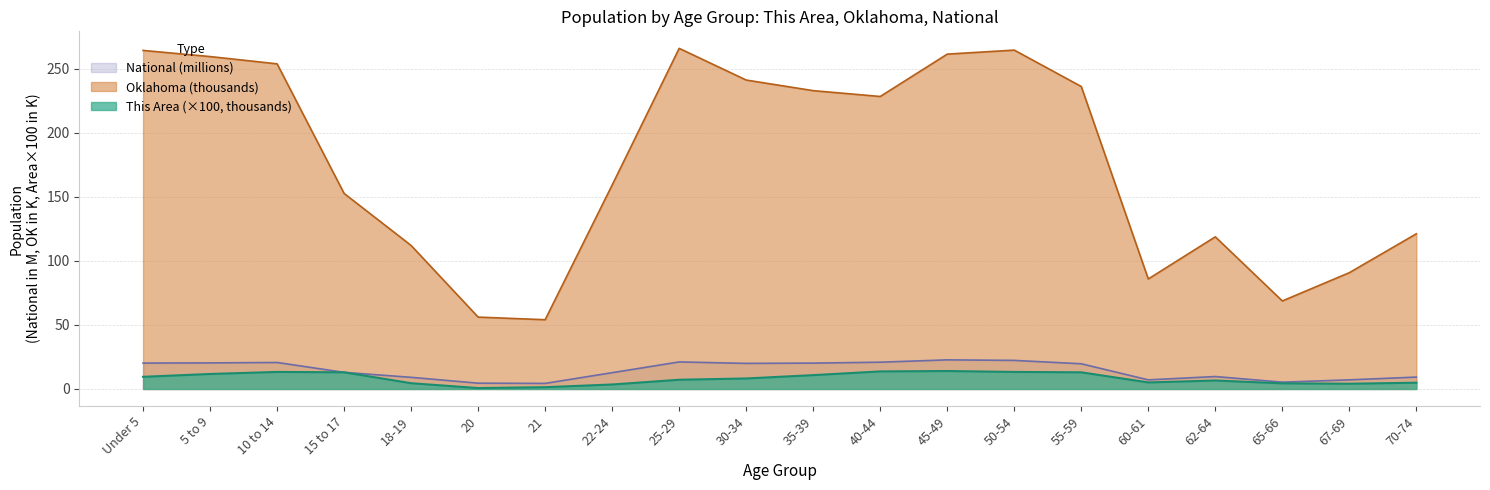

At which category is the sum across all series the highest?

50-54